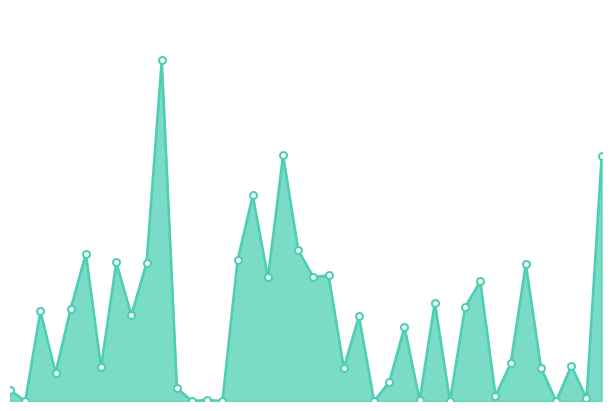

Does the chart have visible grid lines?

No